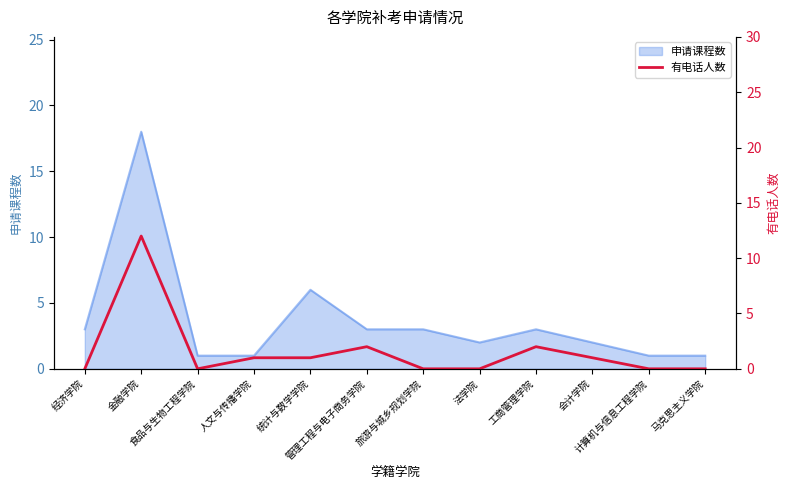

The value at 计算机与信息工程学院 is 7. True or false?

False